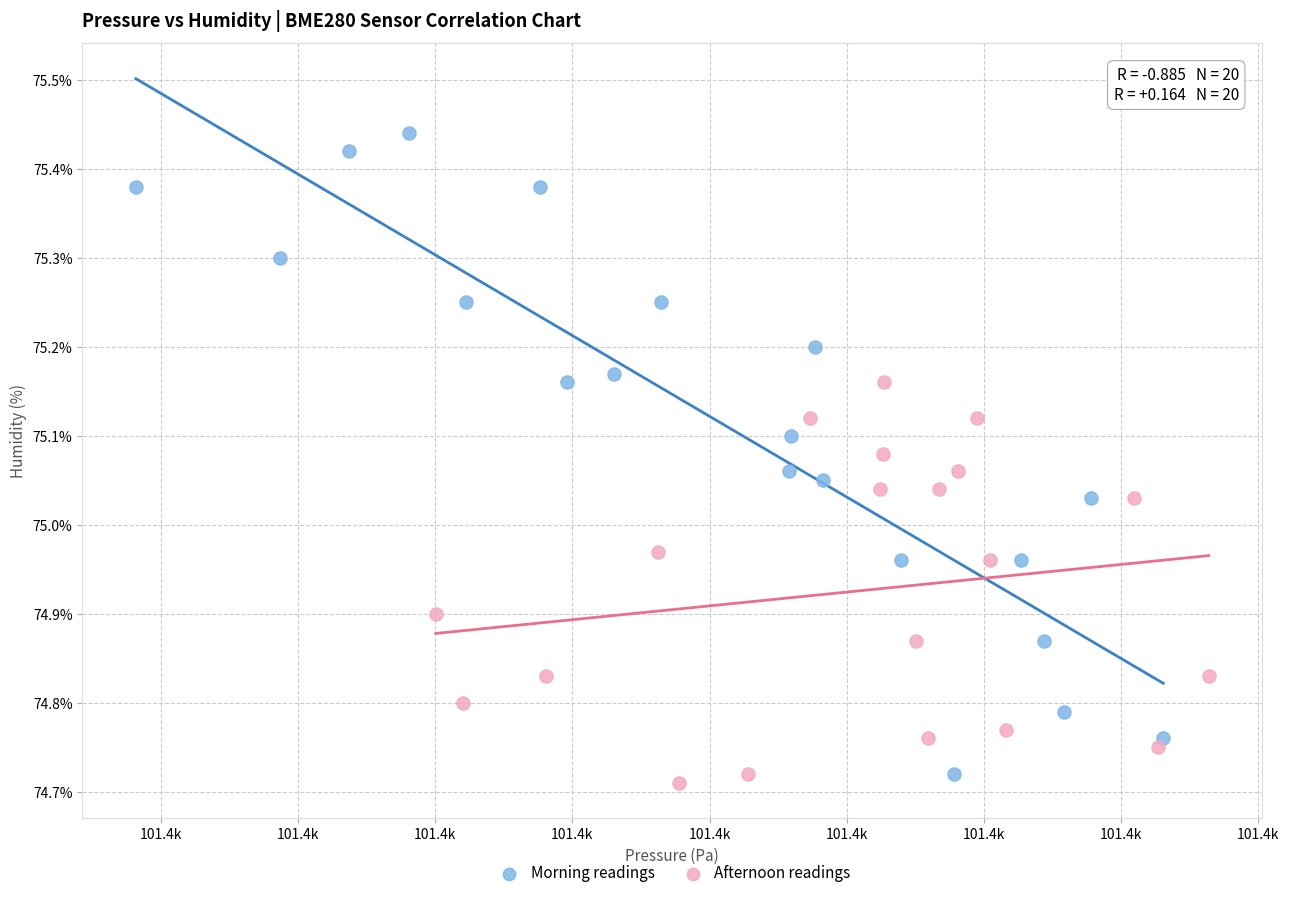

Which series contains the lowest Y value?

Afternoon readings